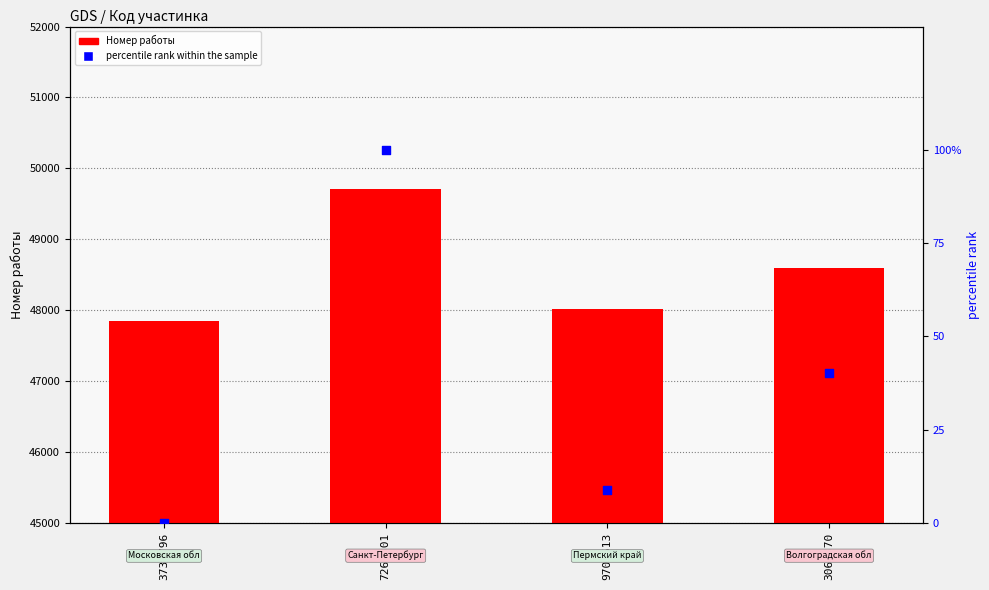

Which series reaches the maximum Y coordinate?

Номер работы